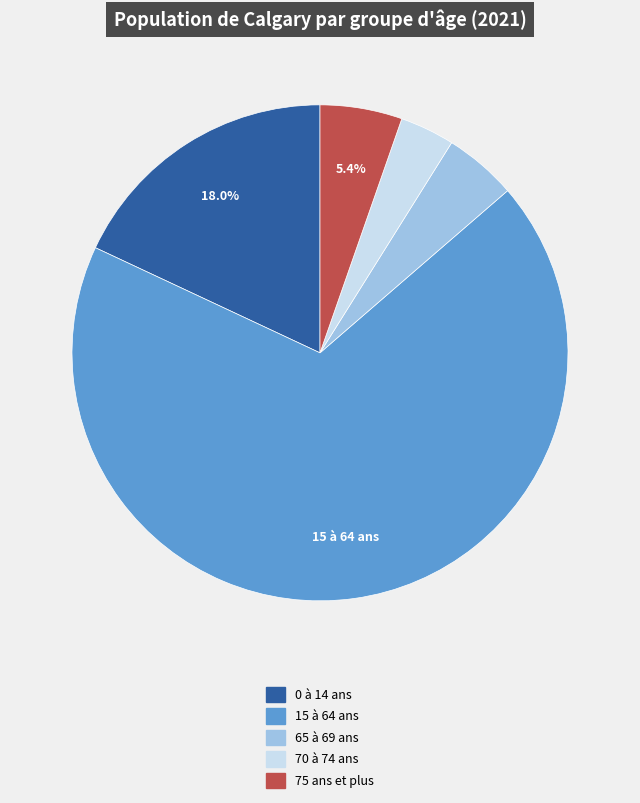

True or false: 65 à 69 ans accounts for 5% of the total.

True